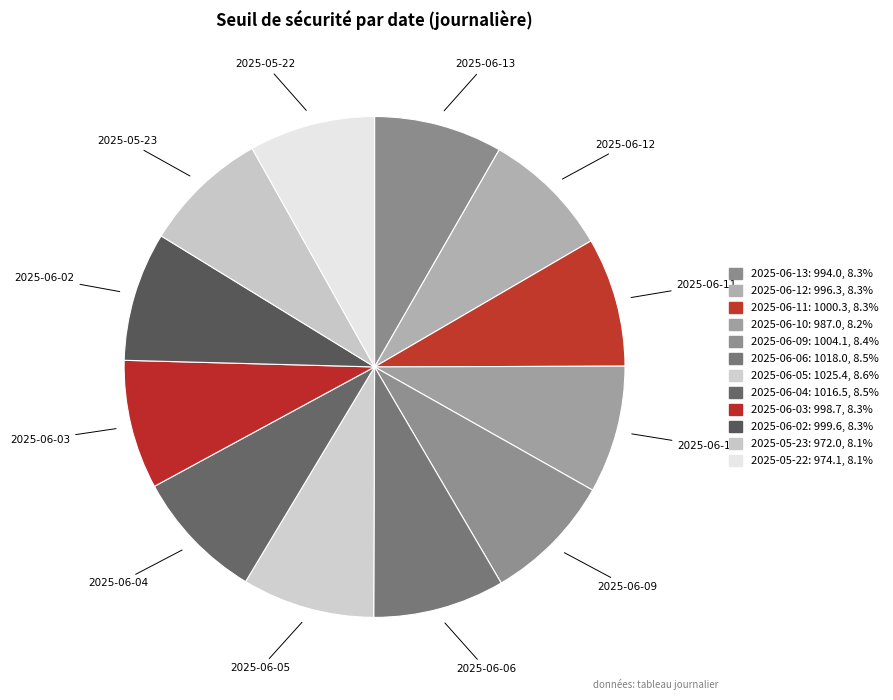

To the nearest percent, what is the combined percentage of 2025-06-03 and 2025-06-06?

17%